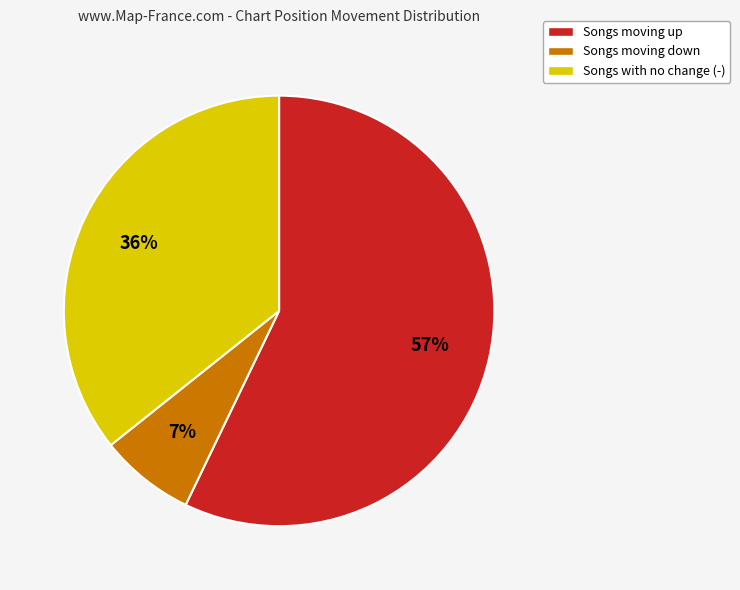

To the nearest percent, what is the average slice percentage?

33%